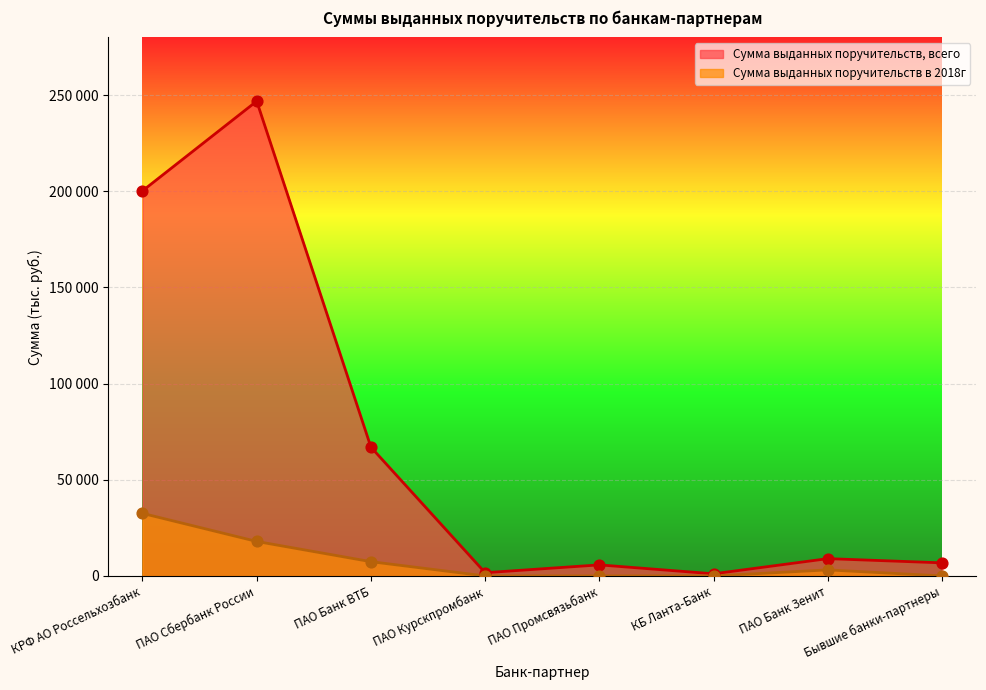

Which series has the largest total across all categories?

Сумма выданных поручительств, всего